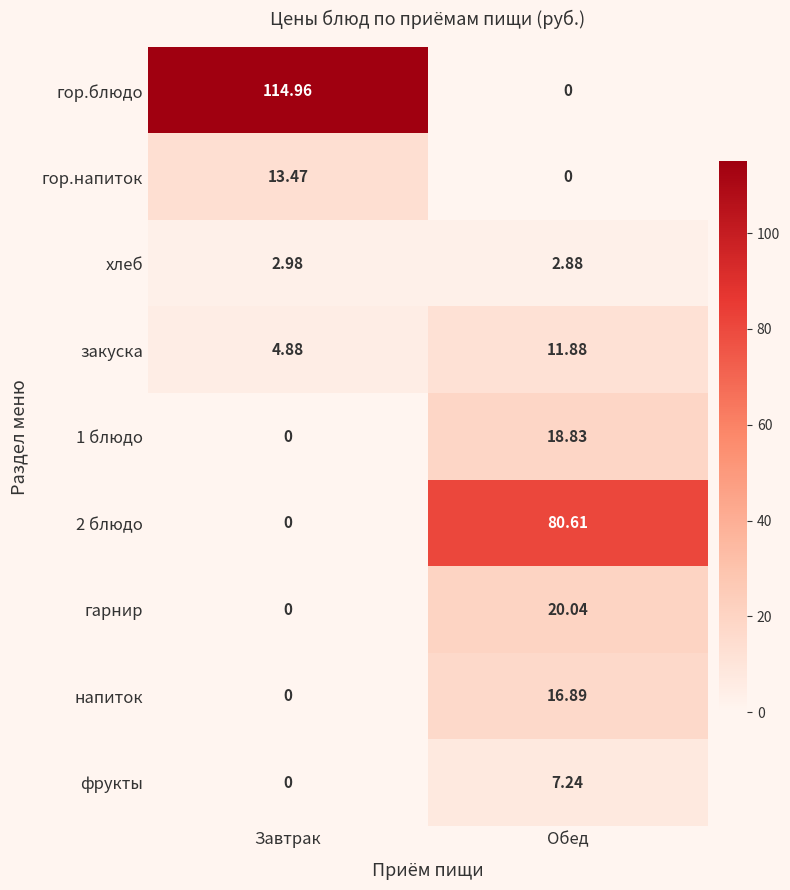

Which series changed the most between Завтрак and Обед?

гор.блюдо